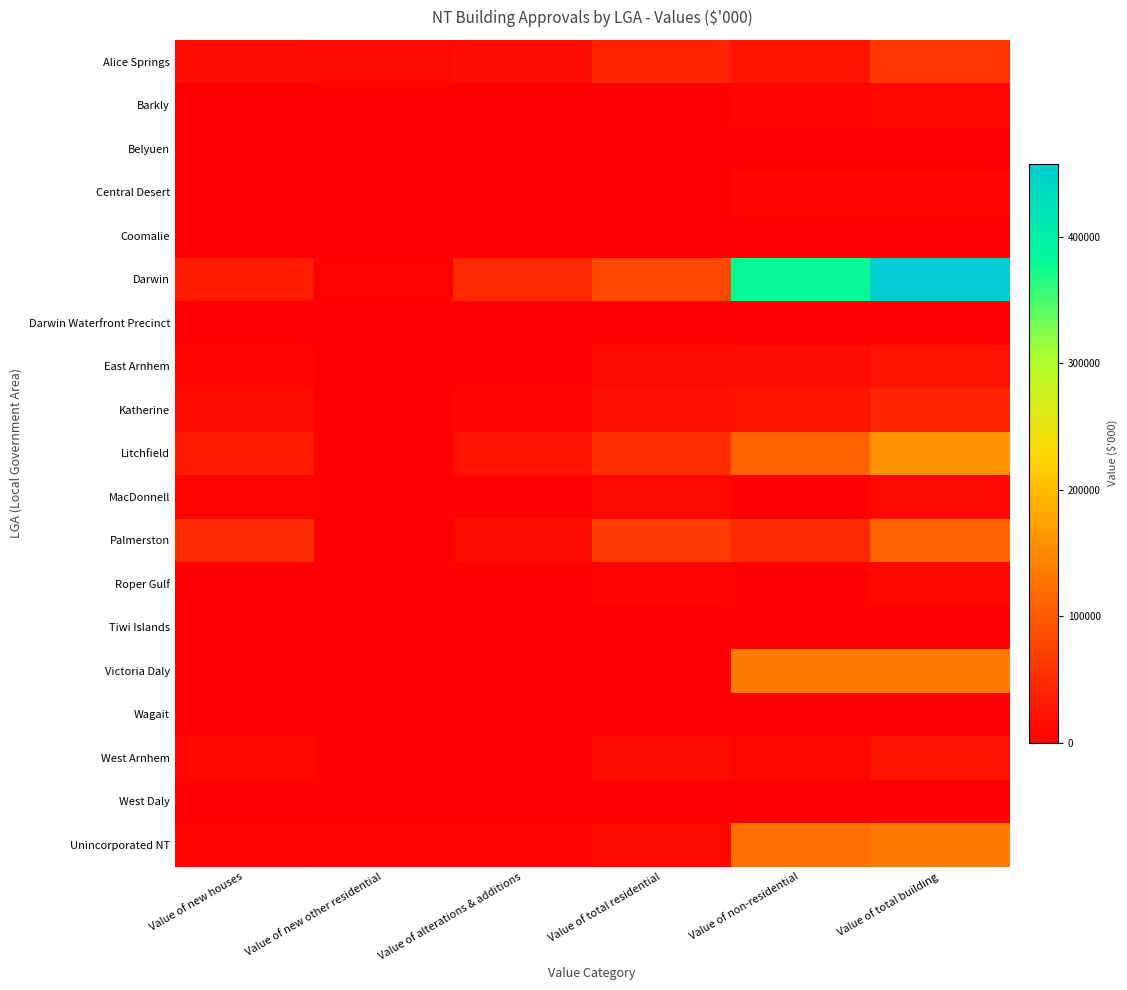

Between Value of new other residential and Value of total residential, which is larger?

Value of total residential